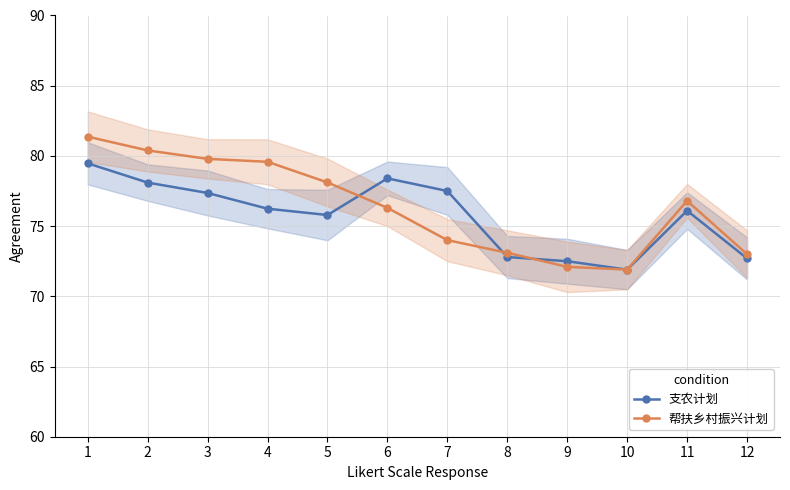

At which label does 支农计划 reach its minimum?

10